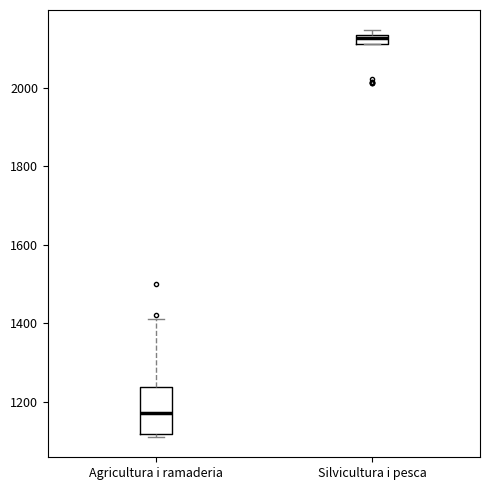

Where is the upper edge of the box for Agricultura i ramaderia on the y-axis? The values are not printed on the chart, so give them approximately, as read against the axis.

1240